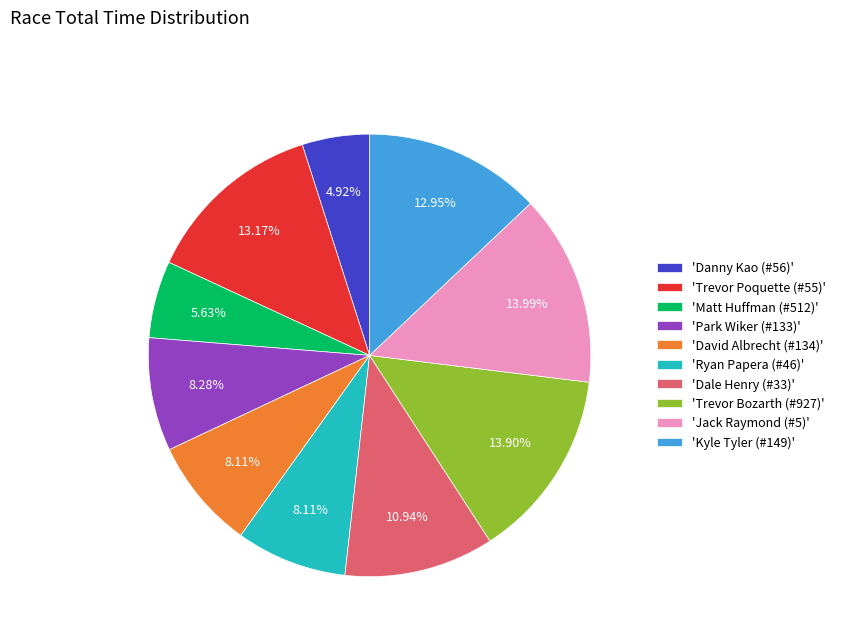

Count the number of slices in the pie.

10